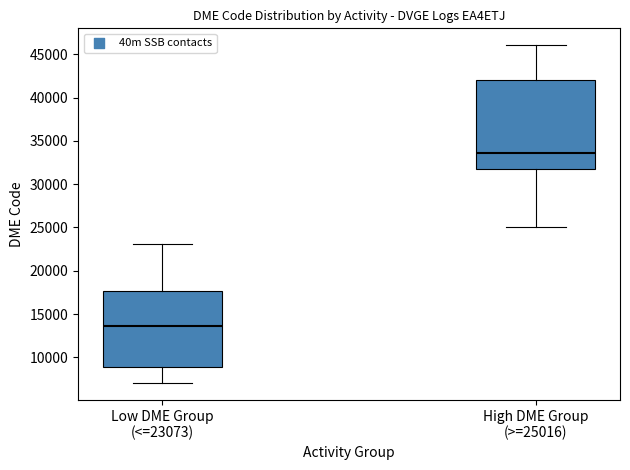

Which box's median line is the lowest?

Low DME Group (<=23073)